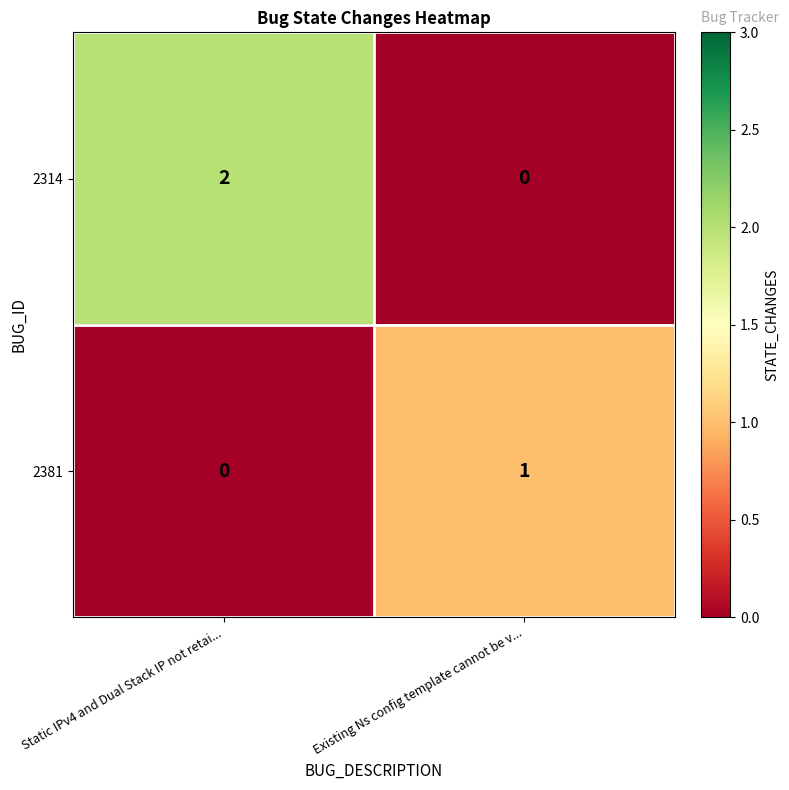

Which series has the largest range (max minus min)?

2314